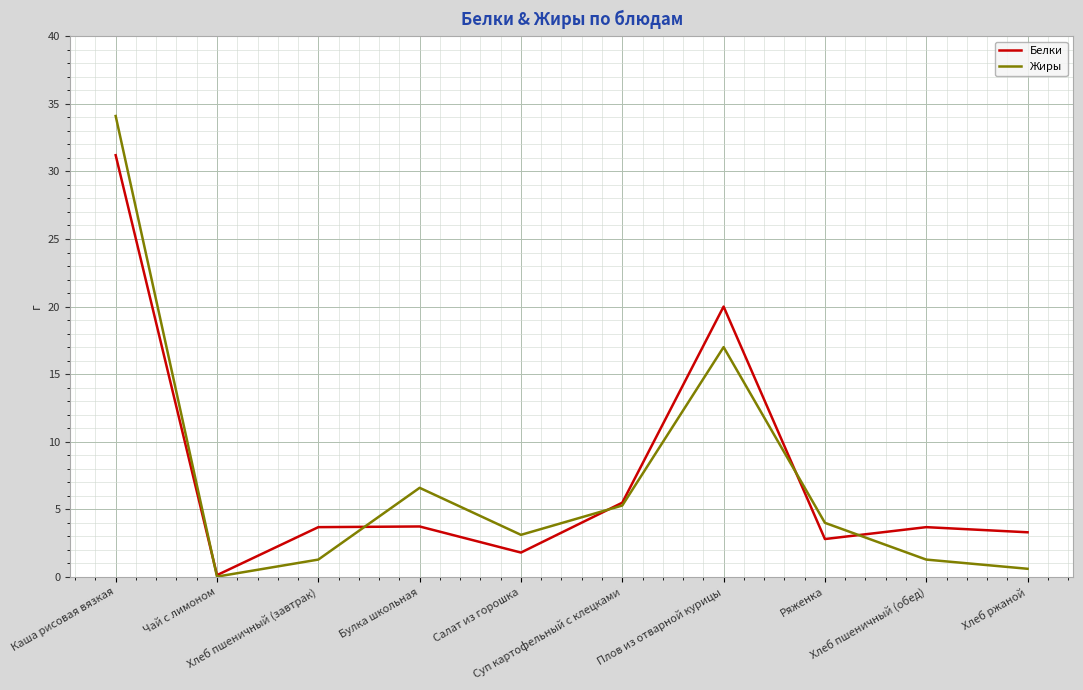

True or false: Жиры has a value of 46.2 at Каша рисовая вязкая.

False